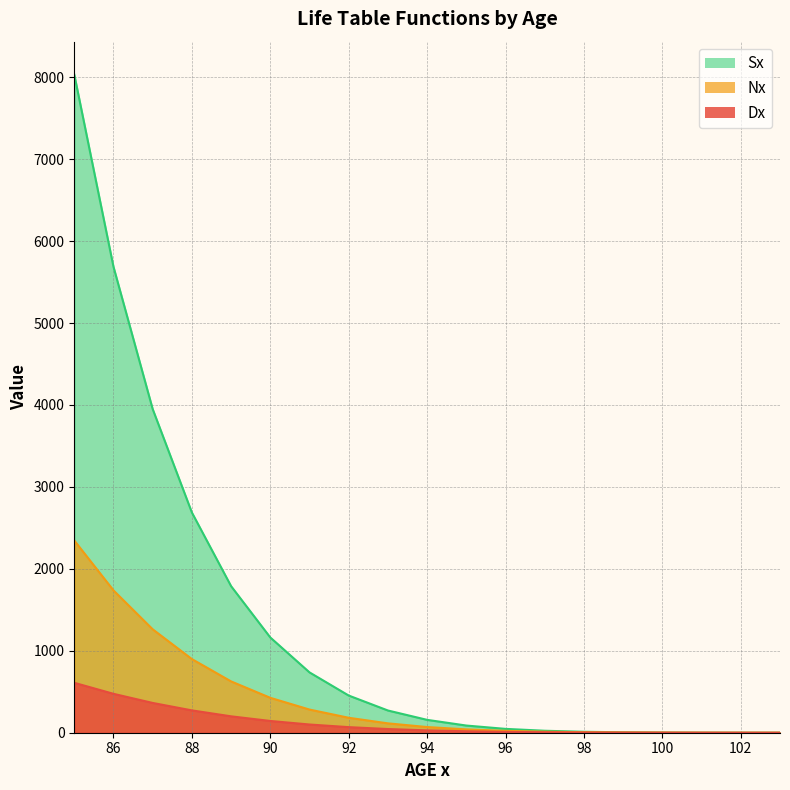

True or false: Nx has a value of 241.5 at 92.

False